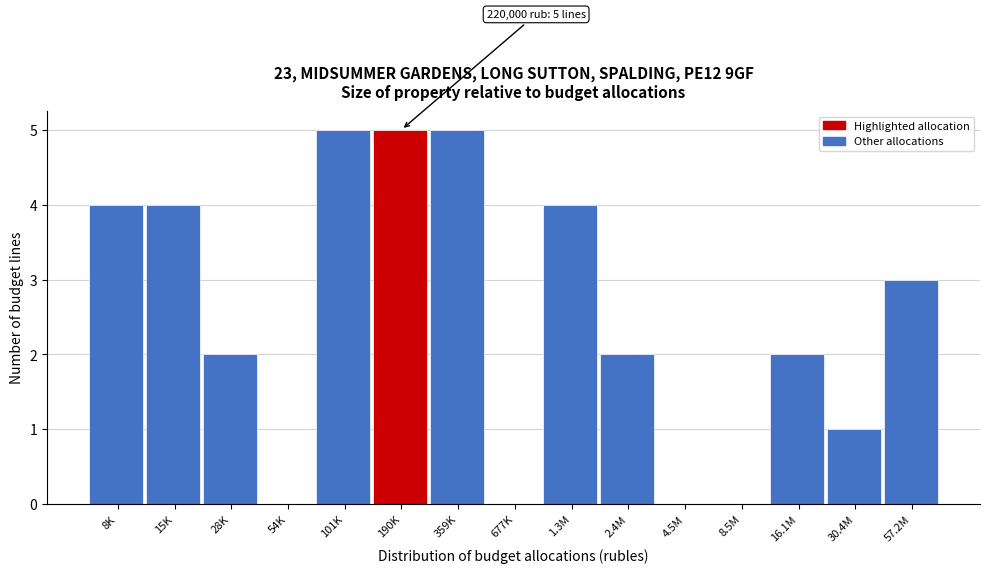

Reading right to left, transcribe all the data shown in this chart.

57.2M=3	30.4M=1	16.1M=2	8.5M=0	4.5M=0	2.4M=2	1.3M=4	677K=0	359K=5	190K=5	101K=5	54K=0	28K=2	15K=4	8K=4